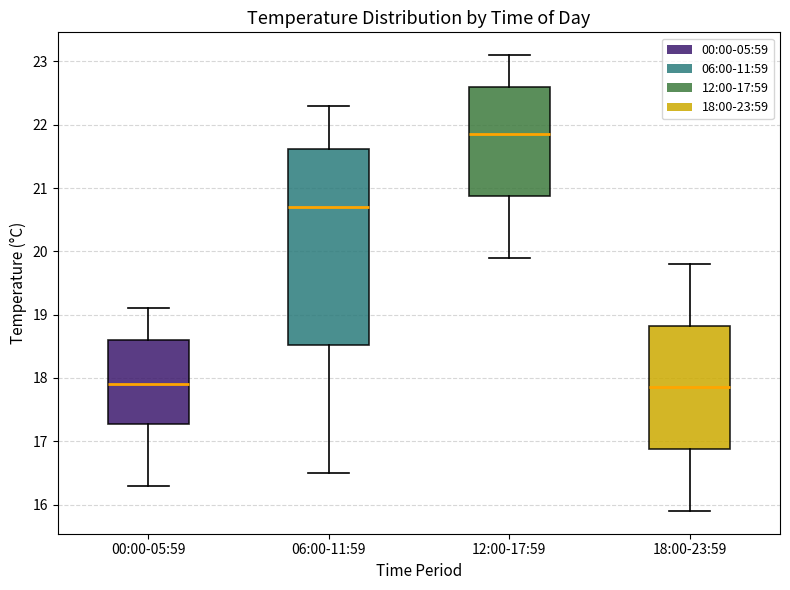

Reading left to right, read every box against the y-axis: the position of its median line, the range the box covers, and the ends of its whiskers. The values are not printed on the chart, so give them approximately, as read against the axis.

00:00-05:59: median 17.9, box 17.3 to 18.6, whiskers 16.3 to 19.1
06:00-11:59: median 20.7, box 18.5 to 21.6, whiskers 16.5 to 22.3
12:00-17:59: median 21.9, box 20.9 to 22.6, whiskers 19.9 to 23.1
18:00-23:59: median 17.9, box 16.9 to 18.8, whiskers 15.9 to 19.8